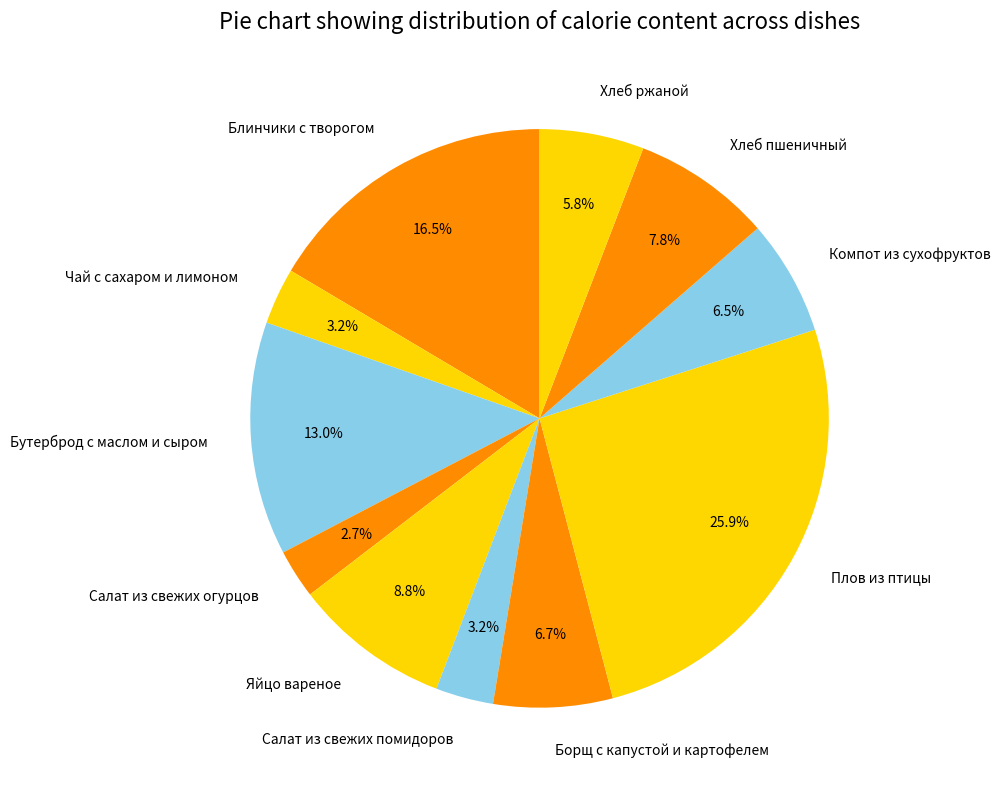

Which has a higher value, Салат из свежих огурцов or Борщ с капустой и картофелем?

Борщ с капустой и картофелем